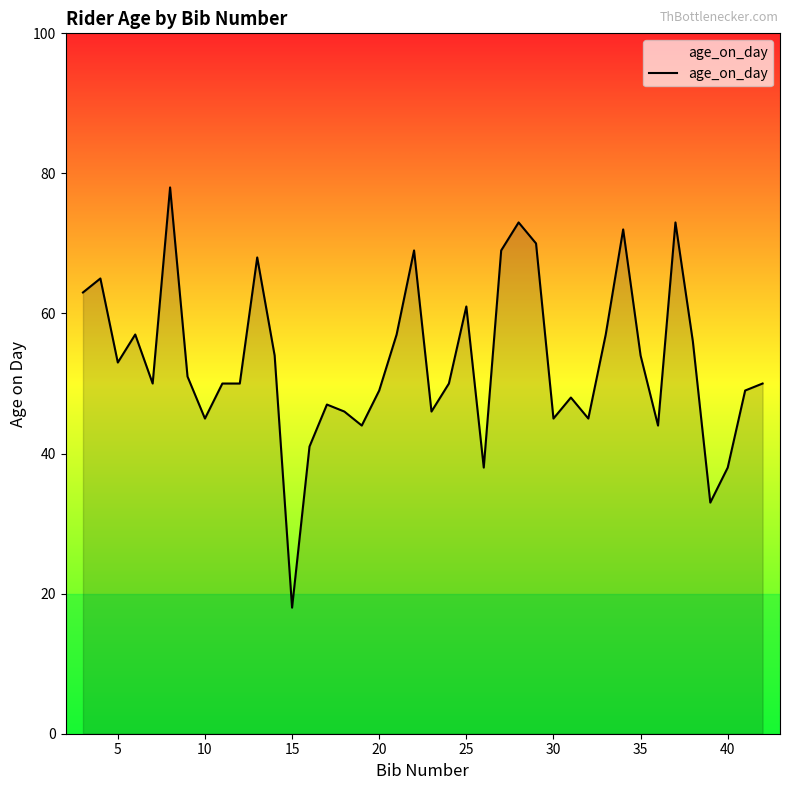

What is the maximum value shown in the chart?

78